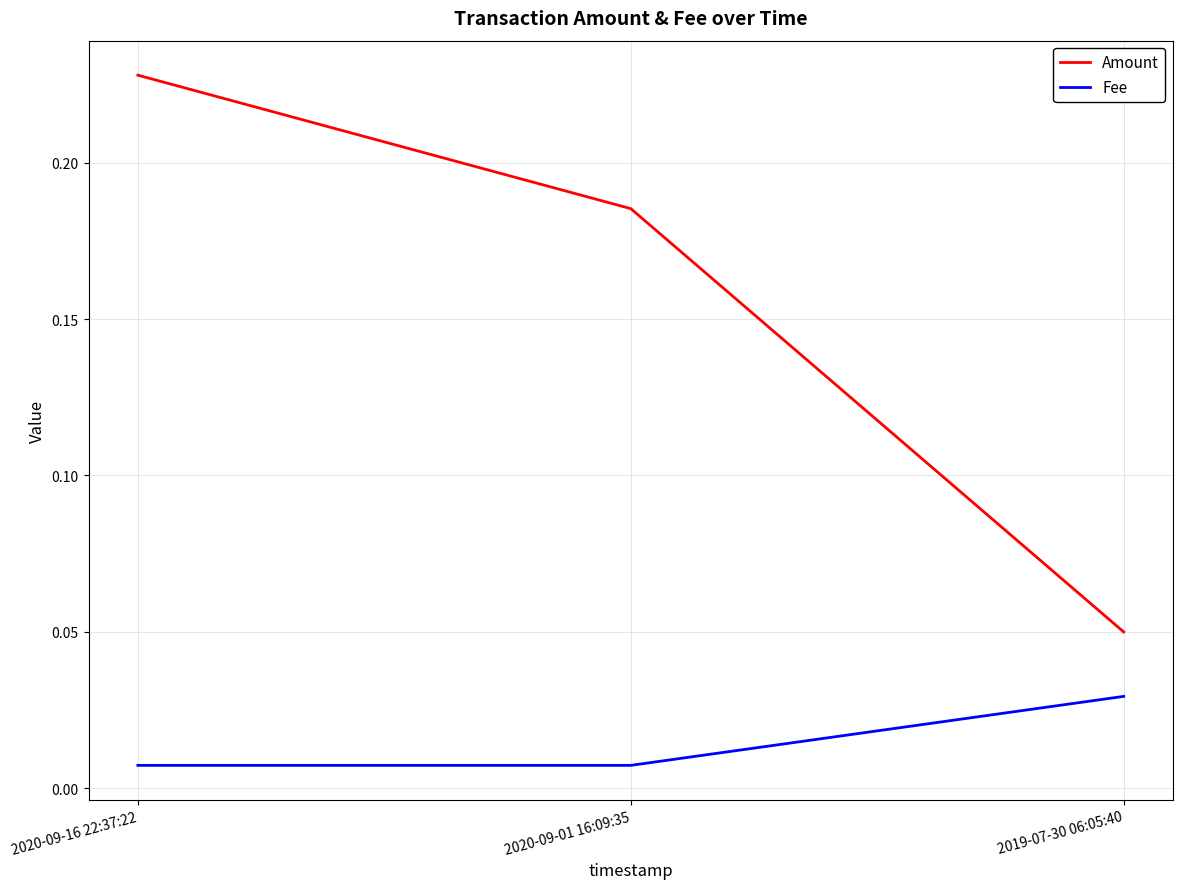

What position from the left is 2019-07-30 06:05:40?

3